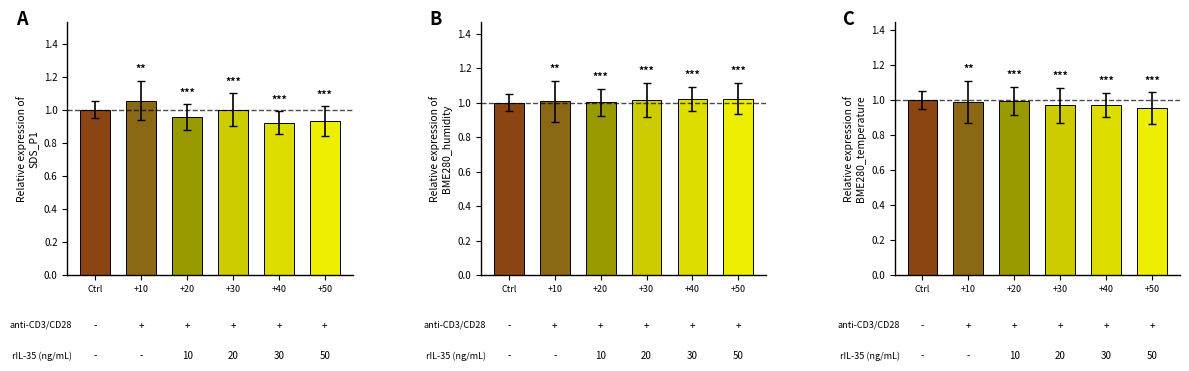

The value of BME280_temperature at +50 is 0.3. True or false?

False